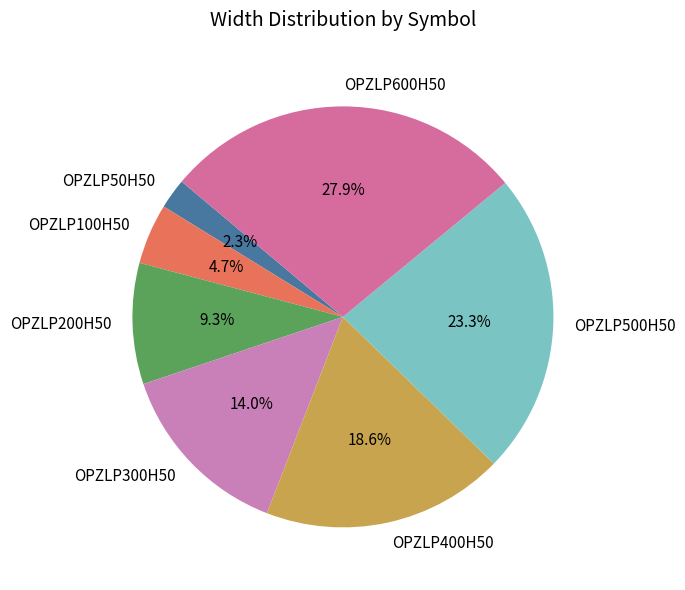

Which category has the biggest portion of the pie?

OPZLP600H50